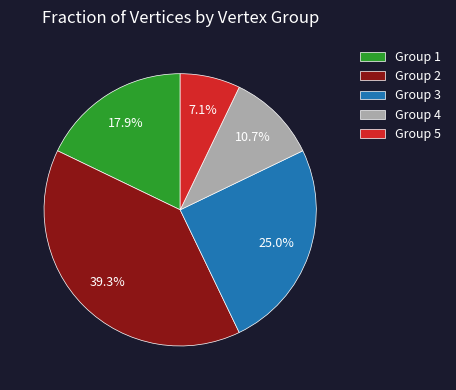

Which slice is the smallest?

Group 5